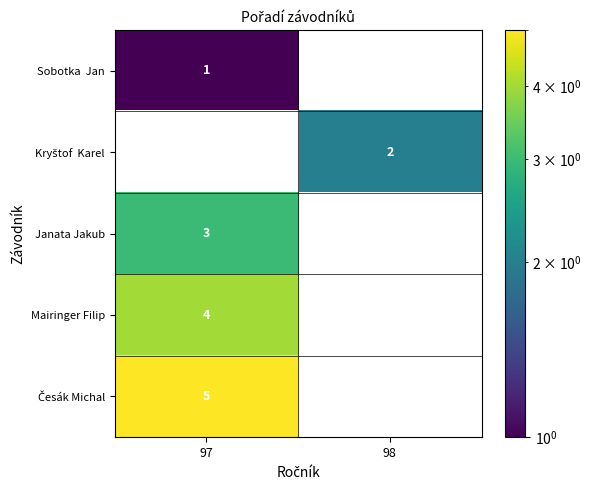

Is it true that Mairinger Filip equals 4 at 97?

True